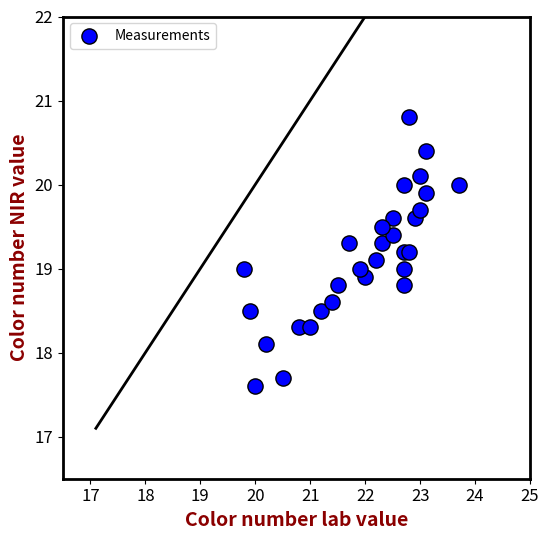

What is the range of Y values (max minus min)?

3.2